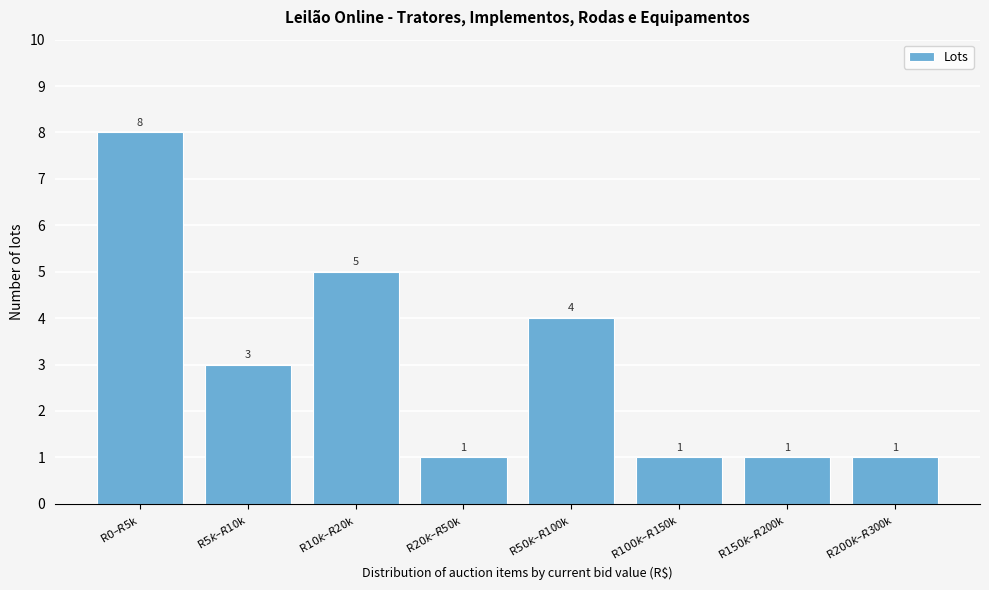

Reading right to left, transcribe all the data shown in this chart.

1	1	1	4	1	5	3	8